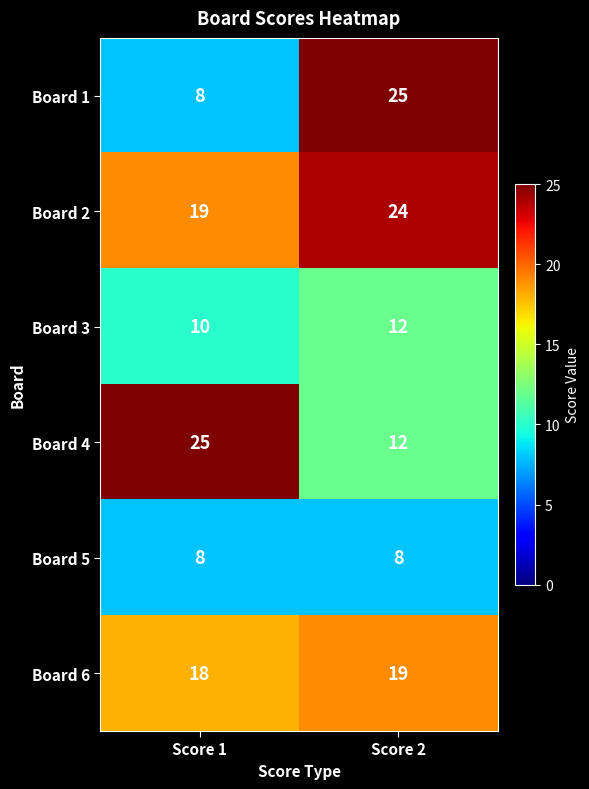

Reading right to left, list all the values displayed in this chart.

Board 1: Score 2=25	Score 1=8
Board 2: Score 2=24	Score 1=19
Board 3: Score 2=12	Score 1=10
Board 4: Score 2=12	Score 1=25
Board 5: Score 2=8	Score 1=8
Board 6: Score 2=19	Score 1=18